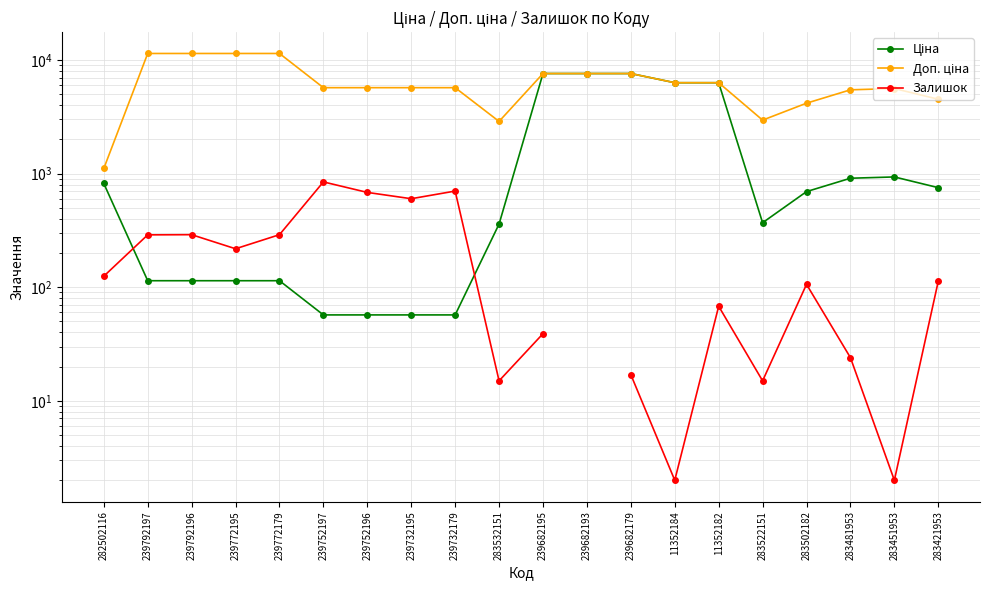

At which label does Ціна first exceed 694?

282502116